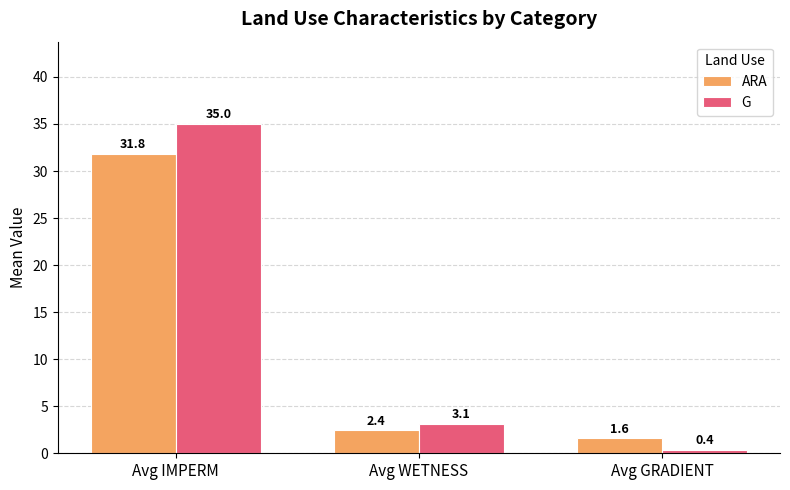

The value of G at Avg GRADIENT is 0.4. True or false?

True